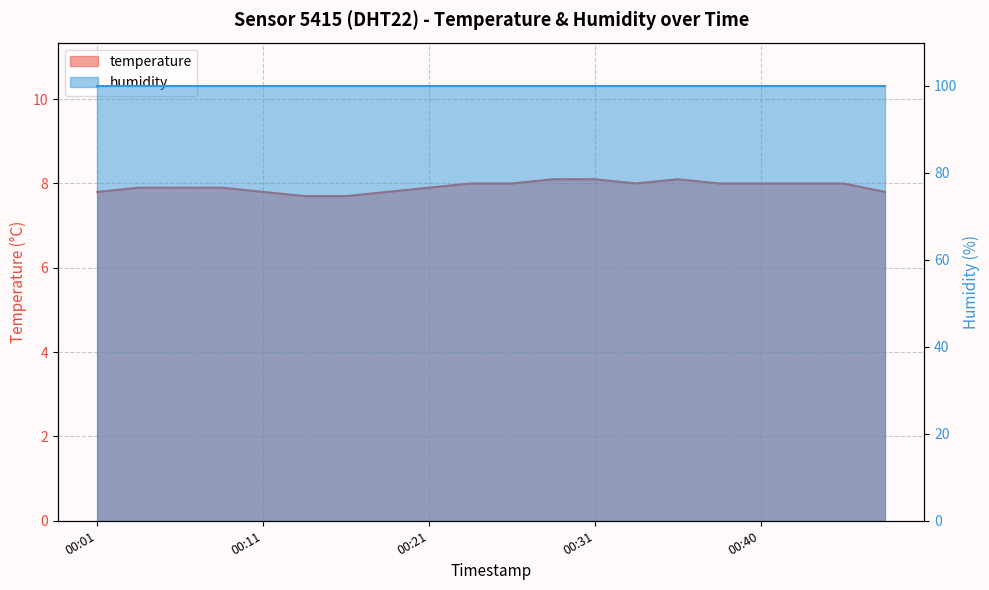

What is the sum of all values?

158.5